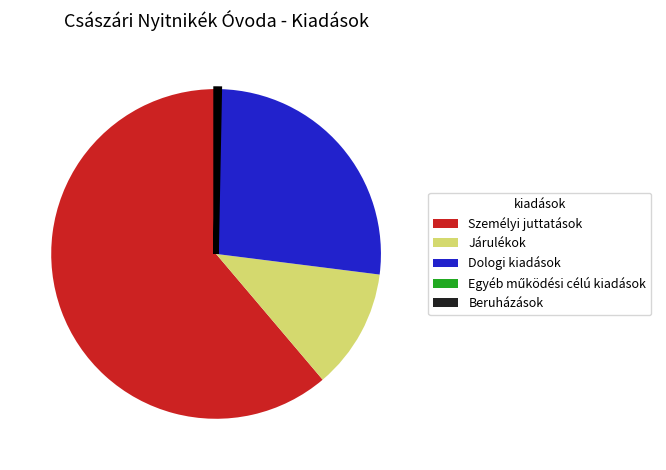

Is Személyi juttatások the majority of the pie?

Yes